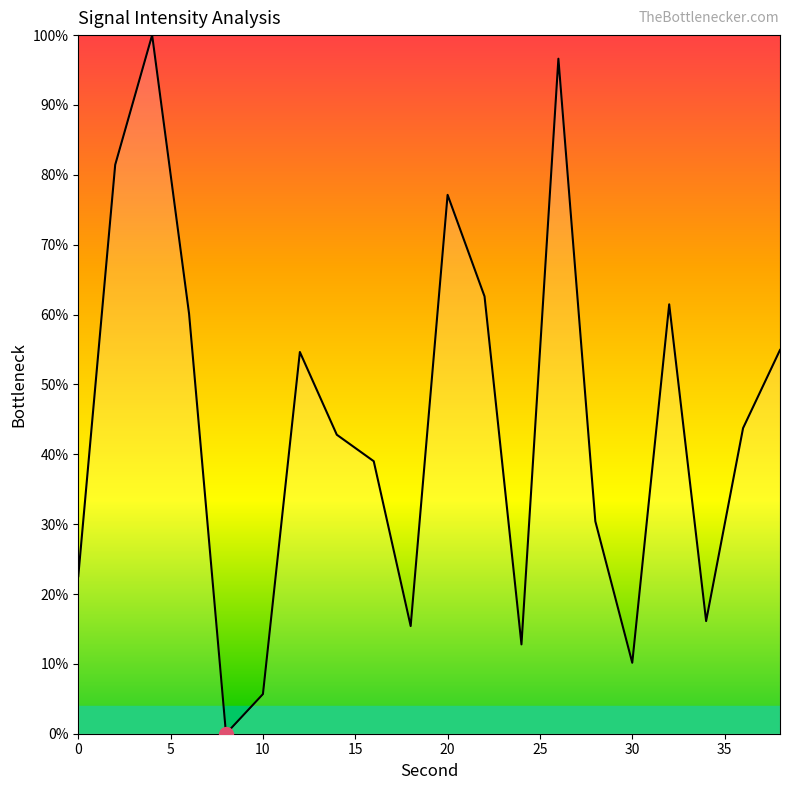

What is the difference between the maximum and minimum values?

100.0